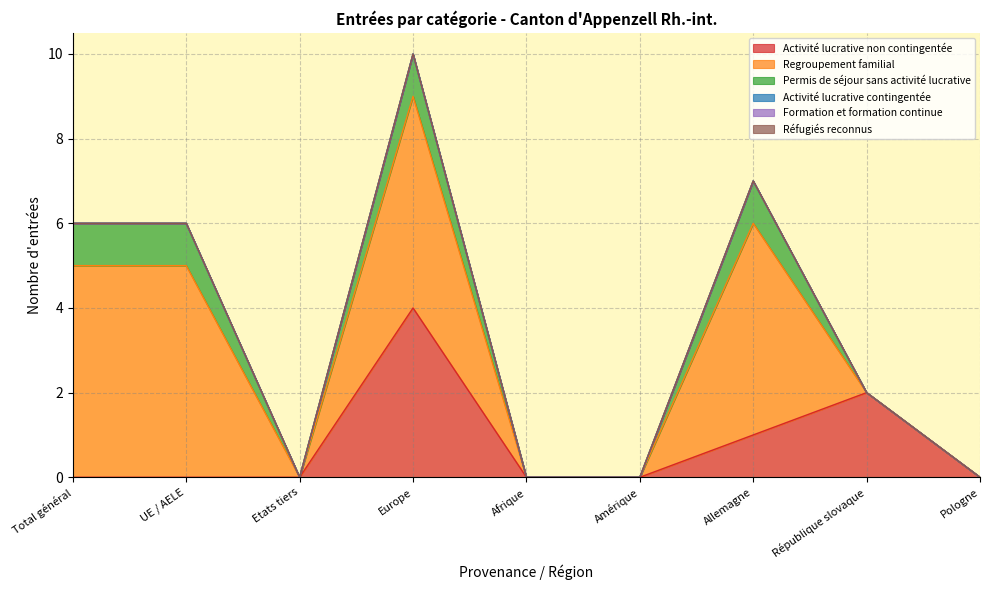

True or false: Réfugiés reconnus and Activité lucrative contingentée intersect in this chart.

False